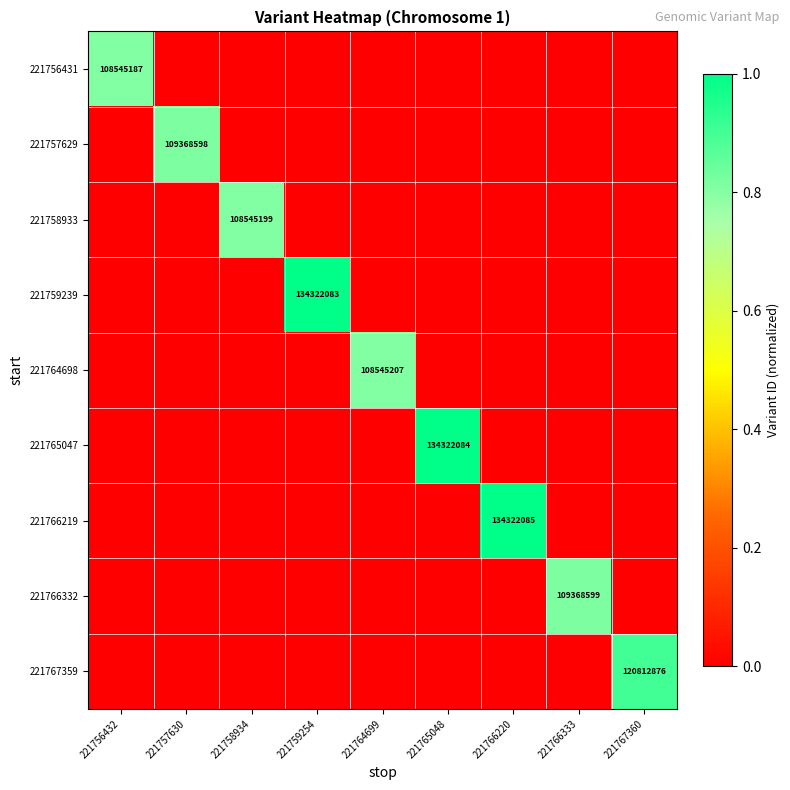

How many data points in 221757629 are above 0?

1